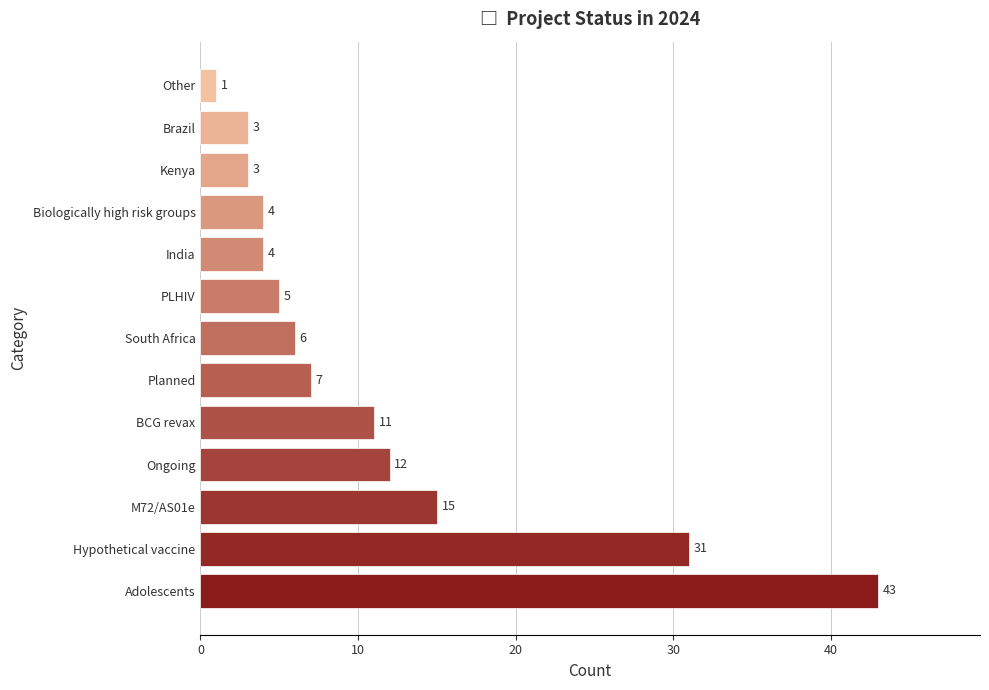

True or false: the data shows 31 at Hypothetical vaccine.

True